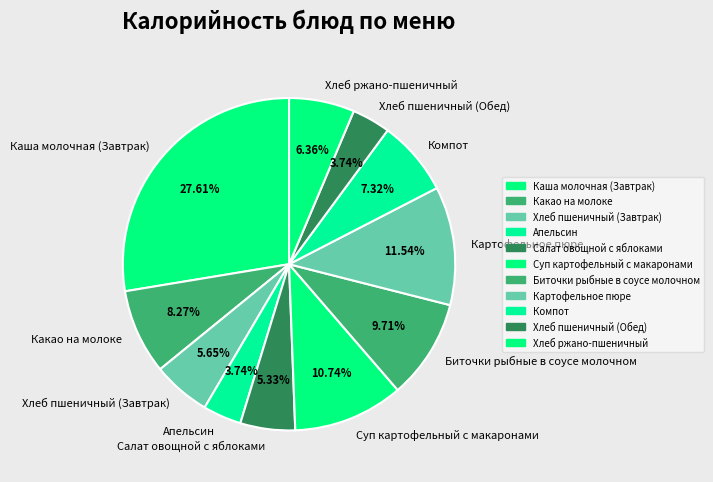

Combined, do Хлеб пшеничный (Обед) and Биточки рыбные в соусе молочном account for over 50%?

No